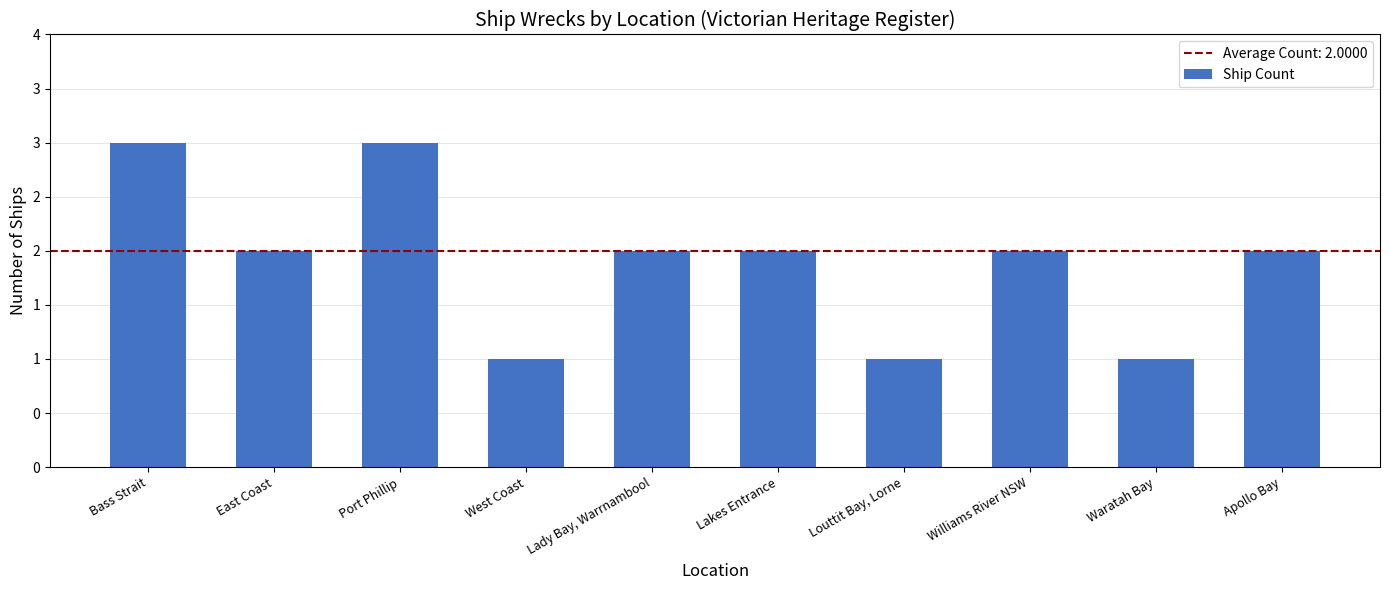

Reading left to right, what are all the values shown in this chart?

Bass Strait=3	East Coast=2	Port Phillip=3	West Coast=1	Lady Bay, Warrnambool=2	Lakes Entrance=2	Louttit Bay, Lorne=1	Williams River NSW=2	Waratah Bay=1	Apollo Bay=2